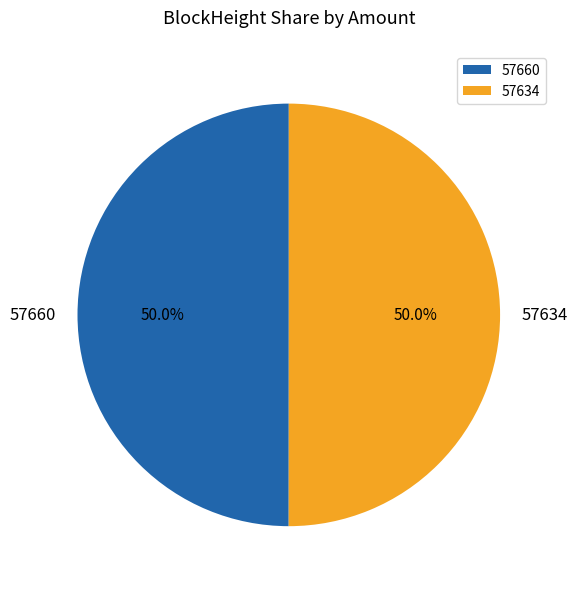

How many slices are in this pie chart?

2